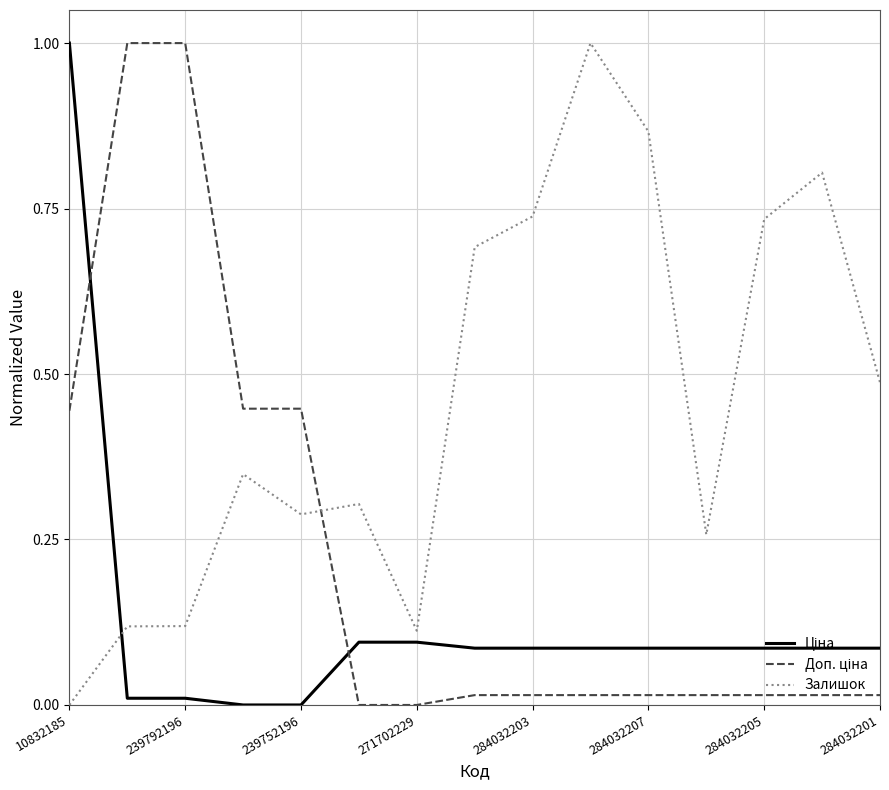

Which series has the largest total across all categories?

Залишок